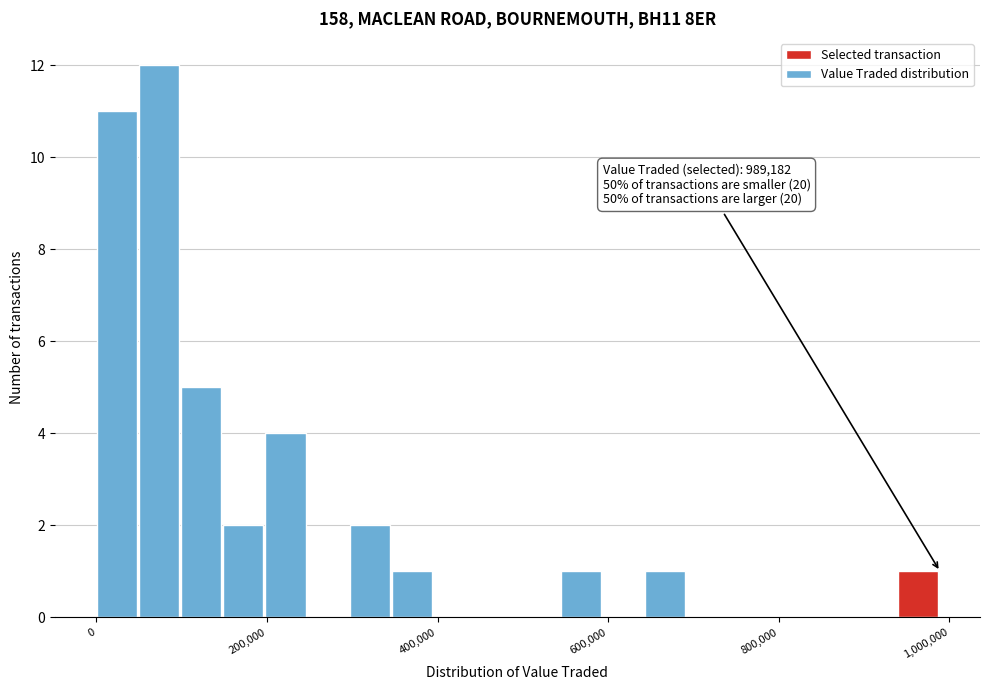

Read against the x-axis, roughly where is the centre of the tallest bar?

80000